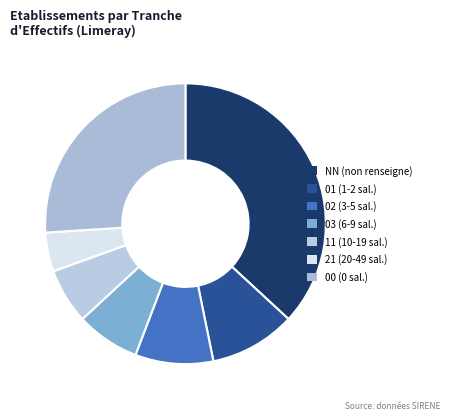

Approximately how many times larger is the value at 21 compared to 11?

0.7